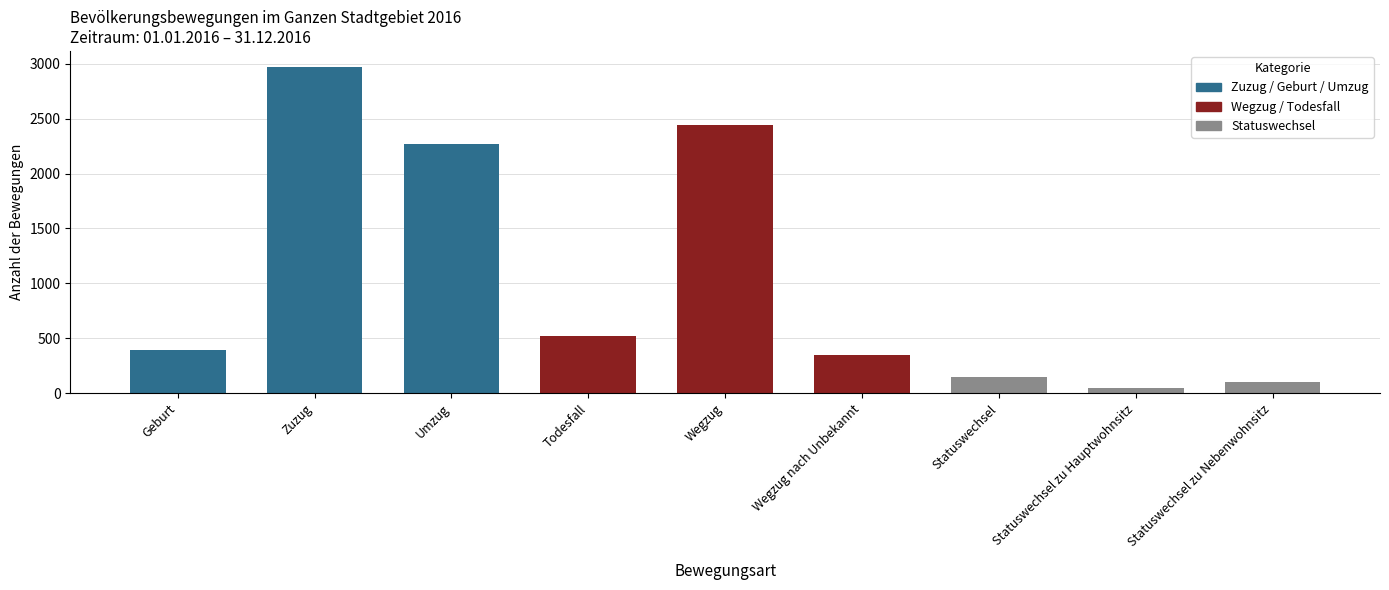

Rank the categories by value from highest to lowest.

Zuzug, Wegzug, Umzug, Todesfall, Geburt, Wegzug nach Unbekannt, Statuswechsel, Statuswechsel zu Nebenwohnsitz, Statuswechsel zu Hauptwohnsitz